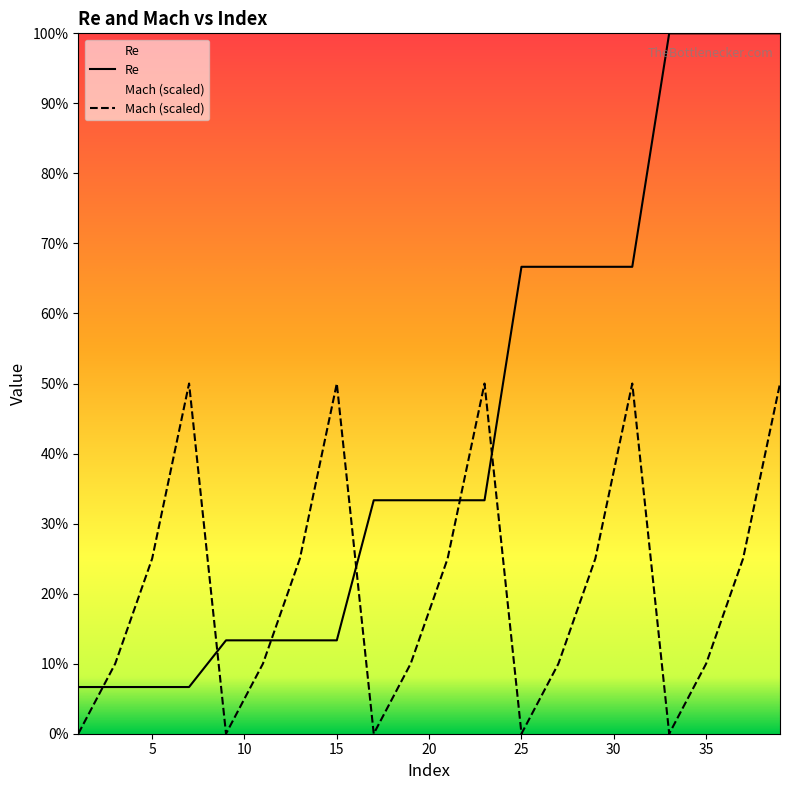

Between 31 and 11, which is larger?

31